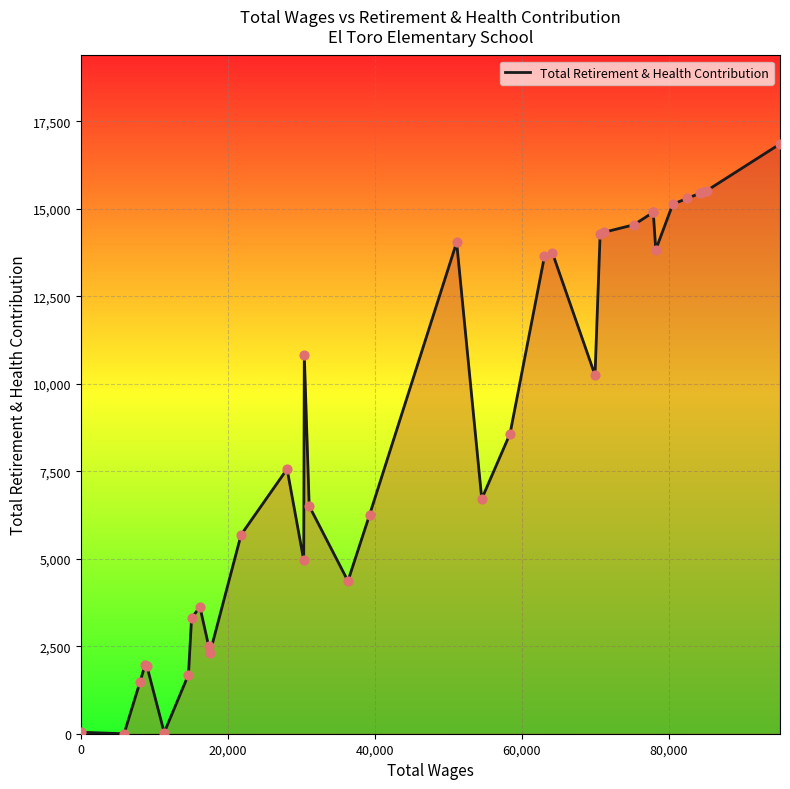

What is the difference between the maximum and minimum values?

16856